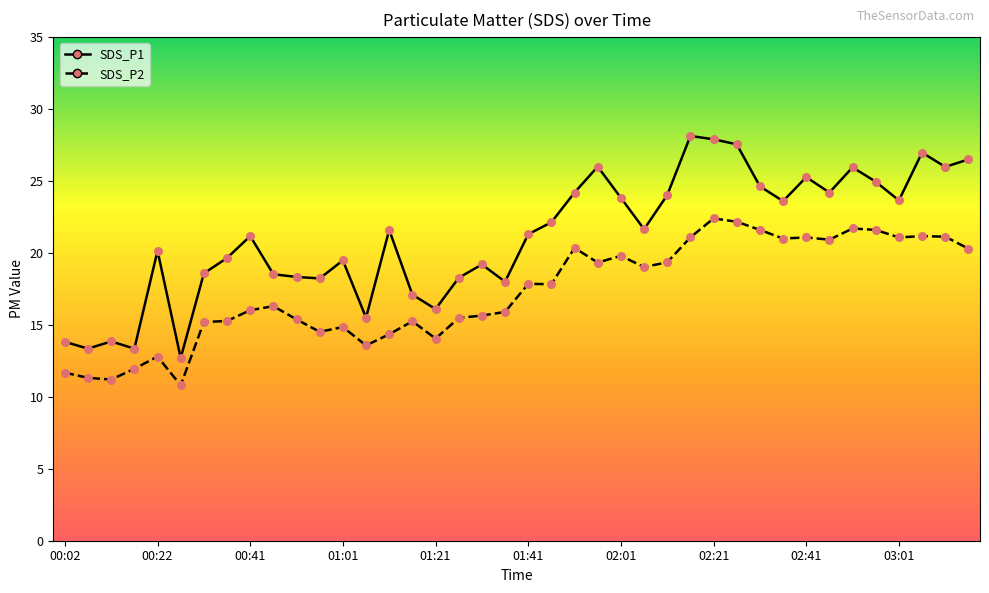

Which series has the largest range (max minus min)?

SDS_P1